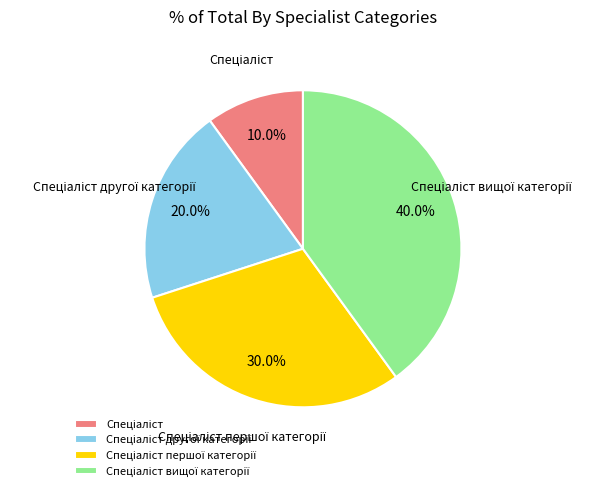

Does any single category account for the majority?

No